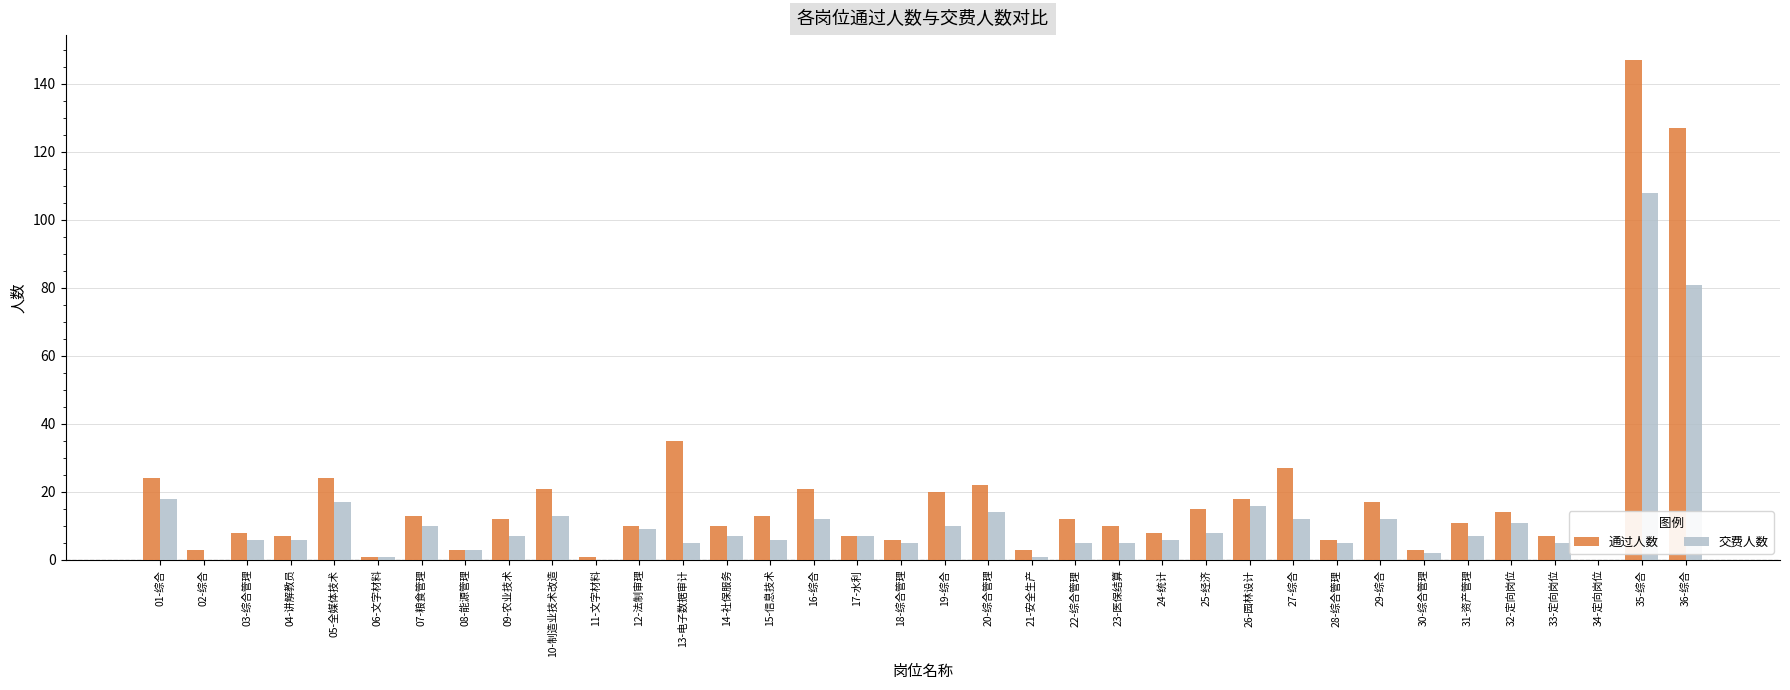

What is the sum of the 交费人数 values at 26-园林设计 and 35-综合?

124